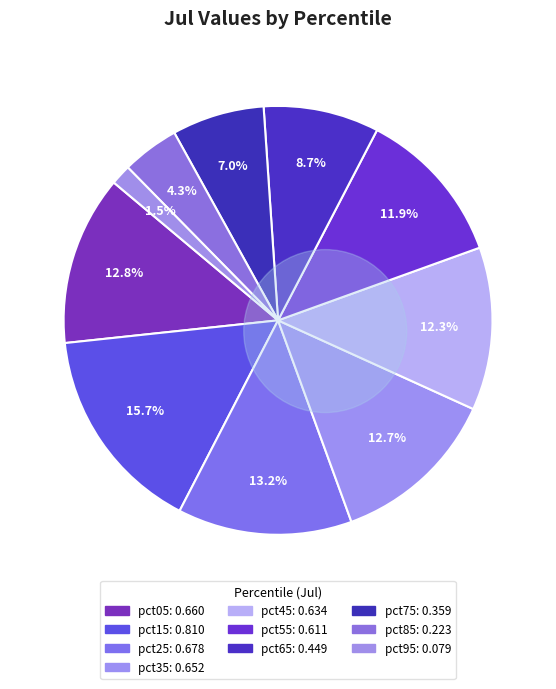

Which category has the biggest portion of the pie?

pct15